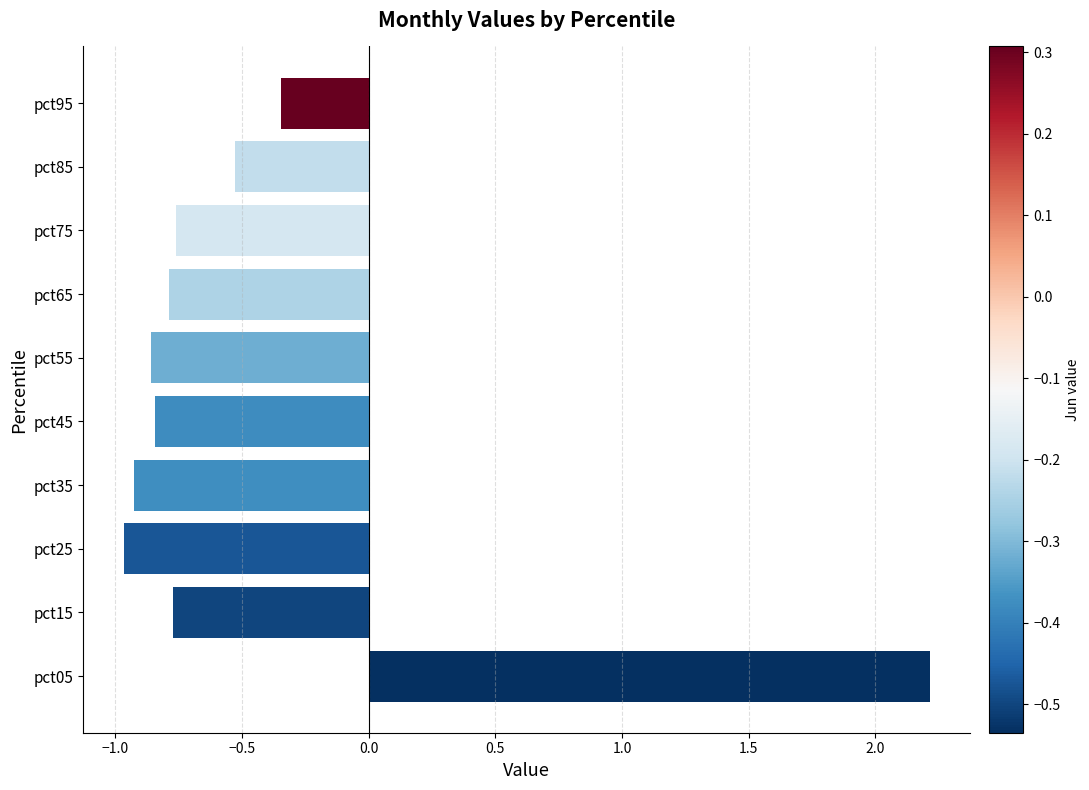

Between pct75 and pct85, which is larger?

pct85